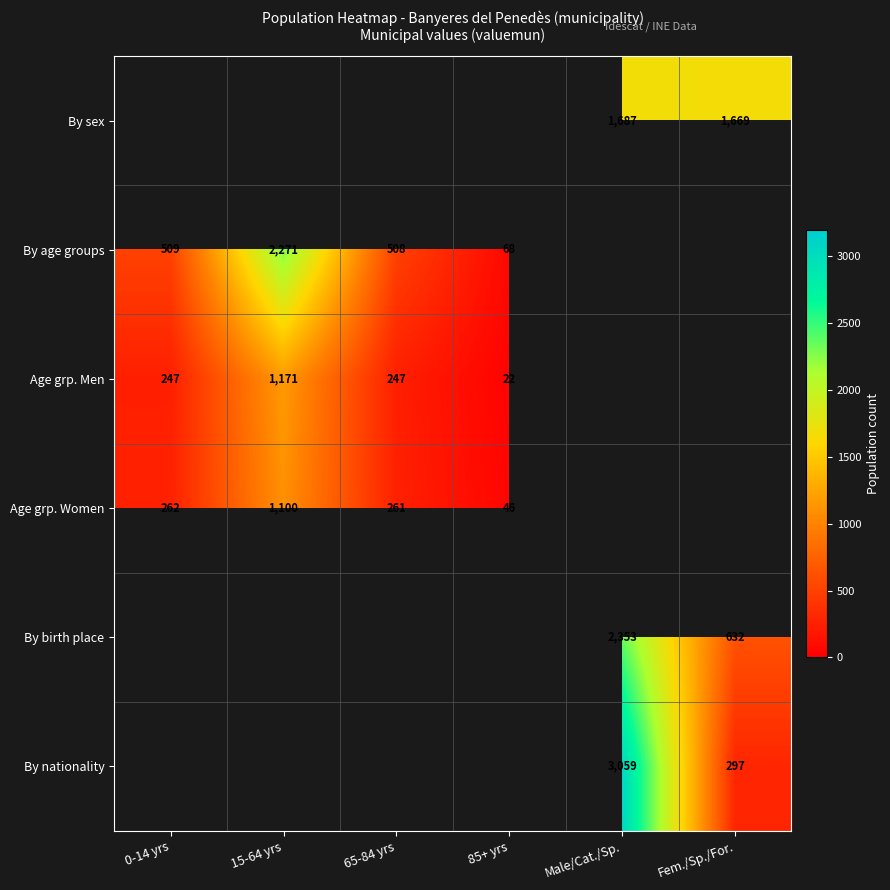

The By age groups series shows 844 at 65-84 yrs. True or false?

False